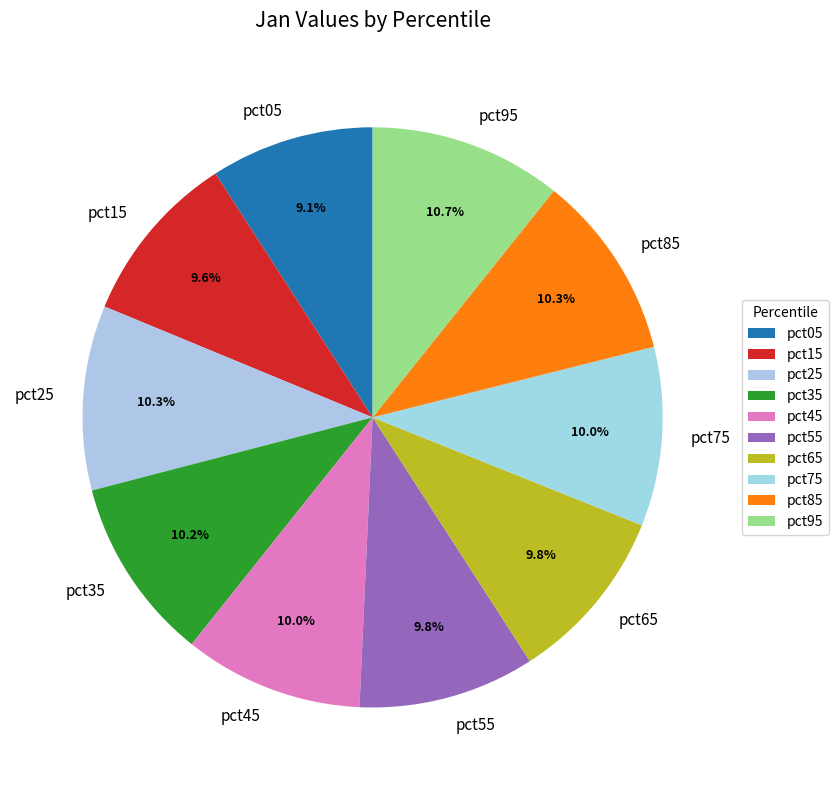

Does any single category account for the majority?

No